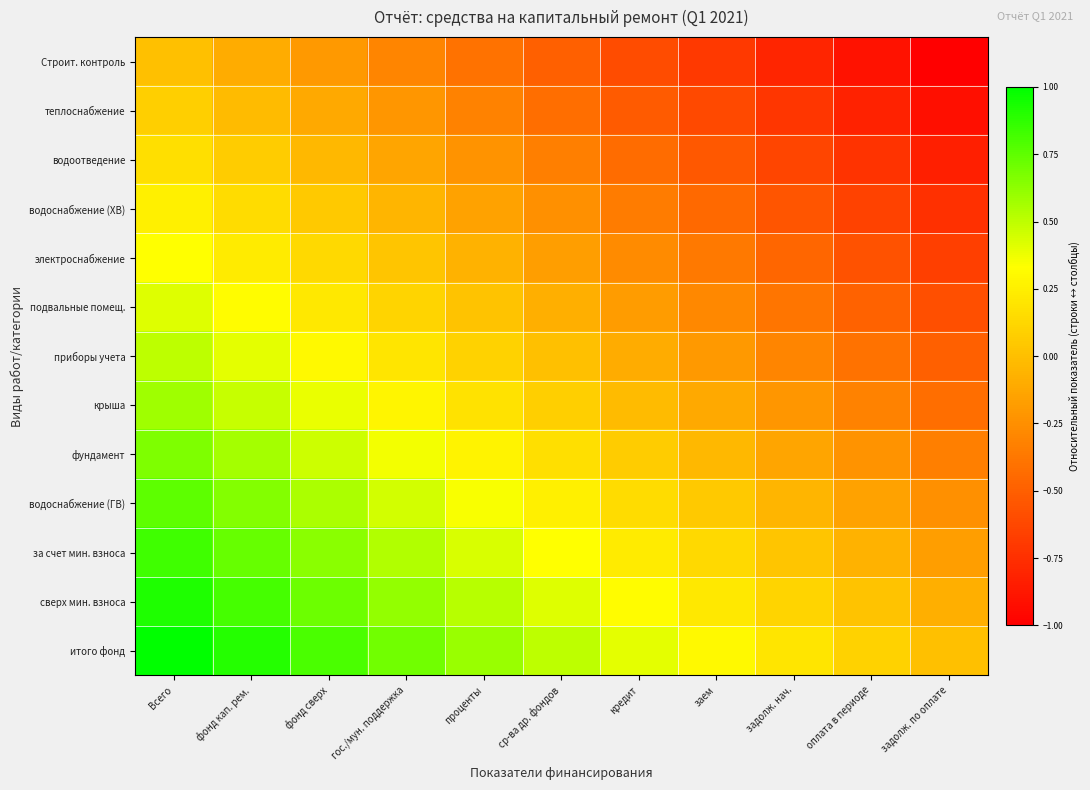

How many data points does each series have?

11